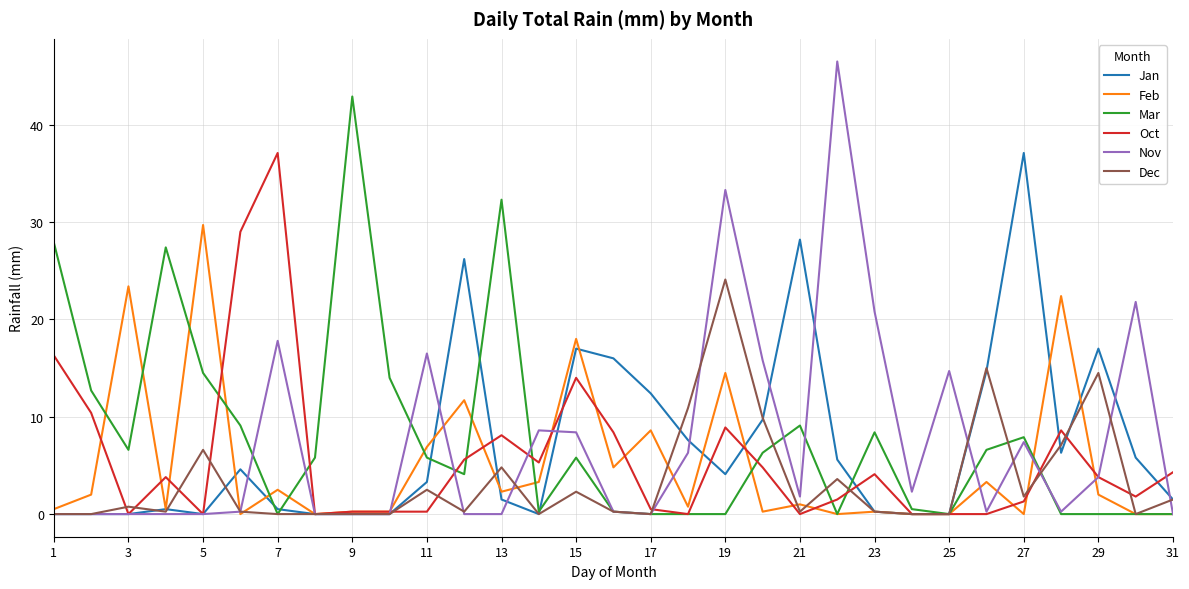

Which series has the widest spread of values?

Nov